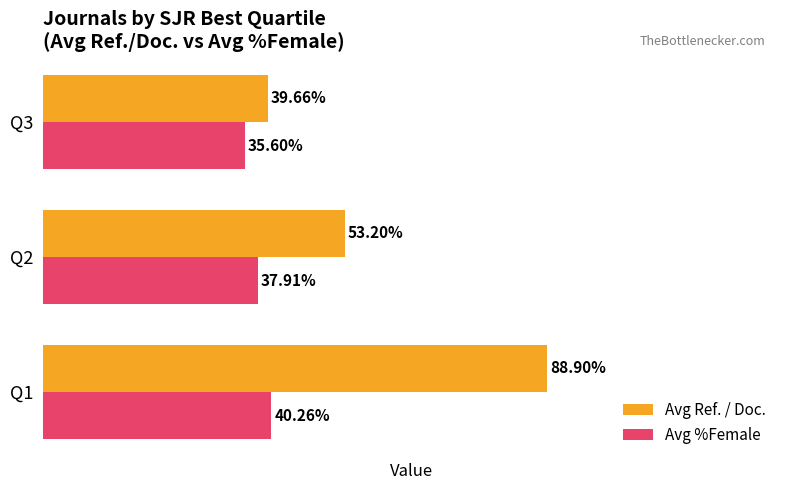

Which series has the widest spread of values?

Avg Ref. / Doc.